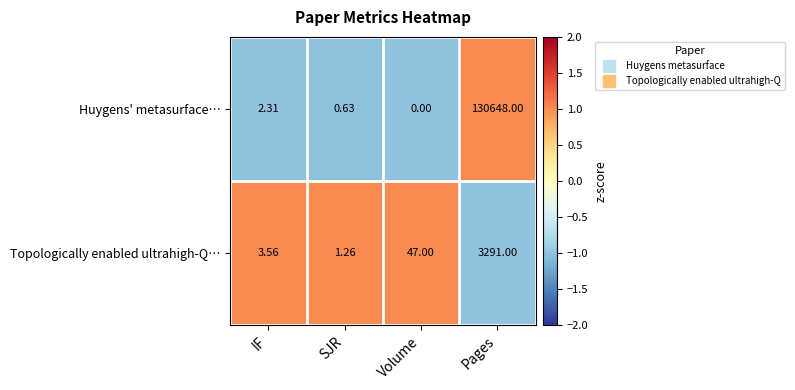

Rank the series by their maximum value, from lowest to highest.

Topologically enabled ultrahigh-Q…, Huygens' metasurface…